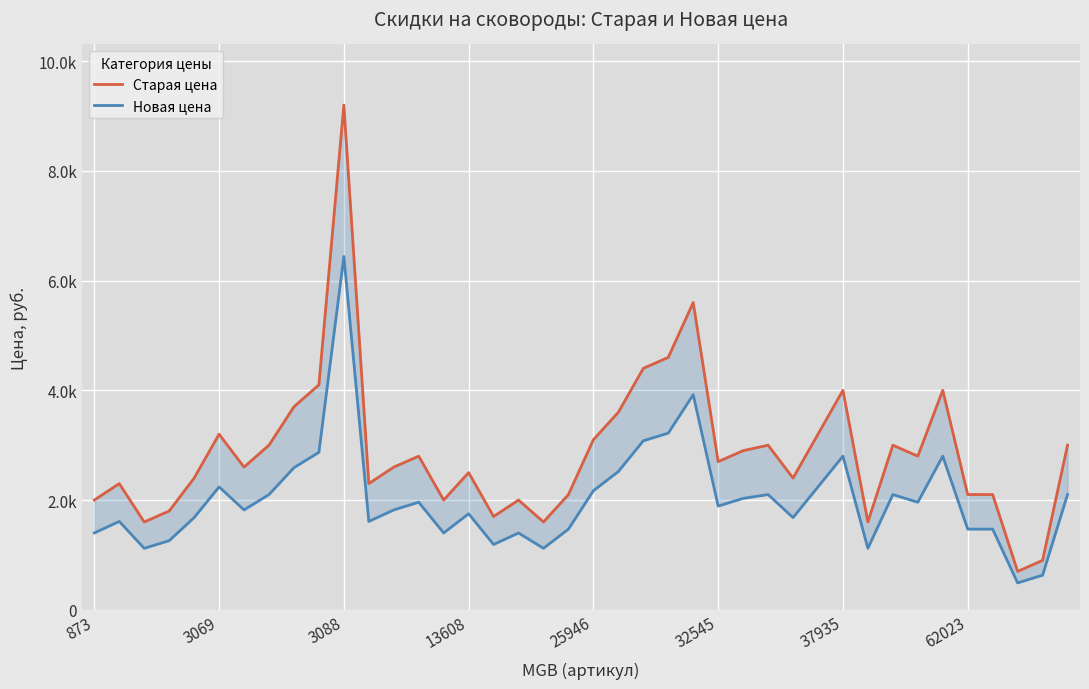

Which category has the lowest value in the Старая цена series?

37